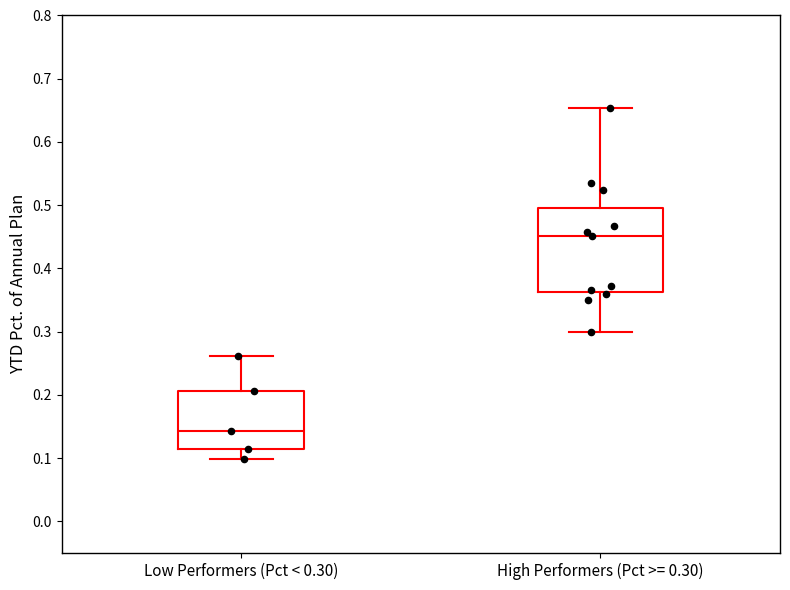

Where does the upper whisker of the box for High Performers (Pct >= 0.30) end on the y-axis? The values are not printed on the chart, so give them approximately, as read against the axis.

0.65